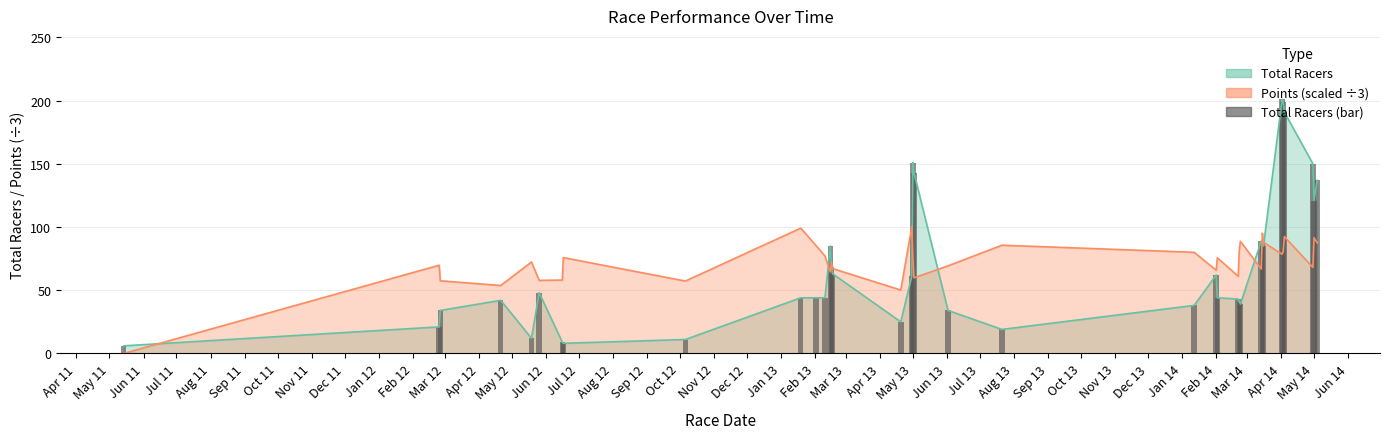

What is the maximum value shown in the chart?

201